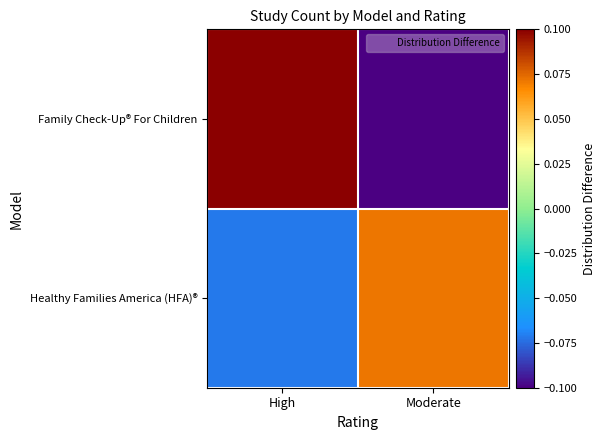

How many data points does each series have?

2